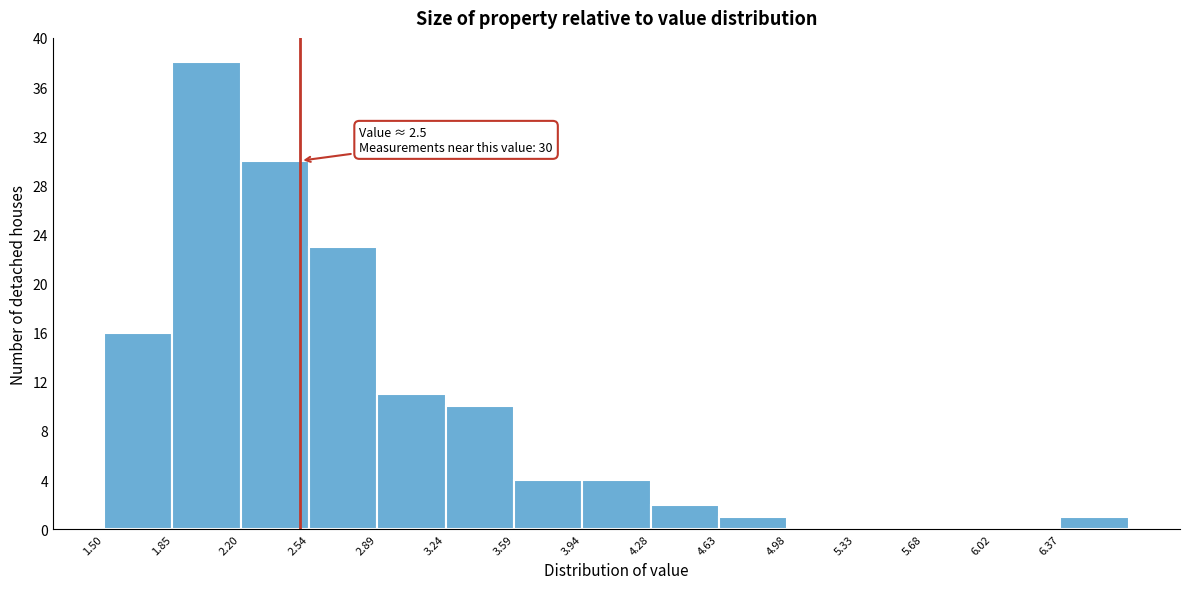

Over which range of the x-axis is the bar tallest?

1.85 to 2.20